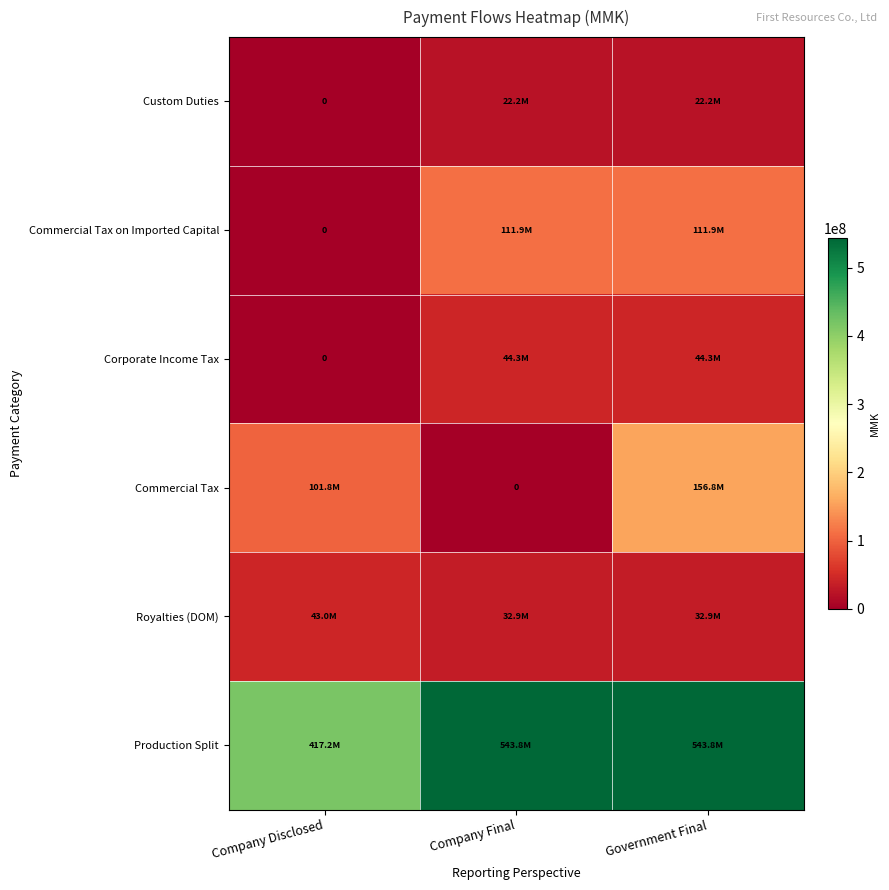

How many data points does each series have?

3